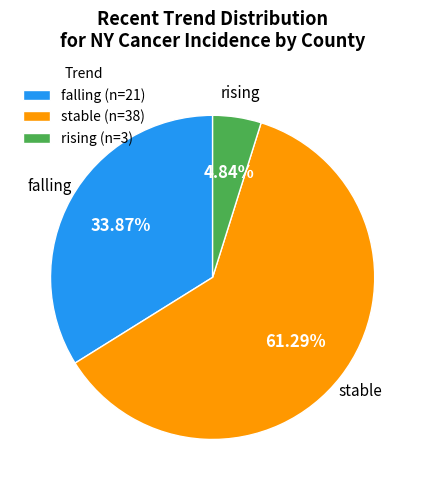

Is it true that stable is 56% of the pie?

False